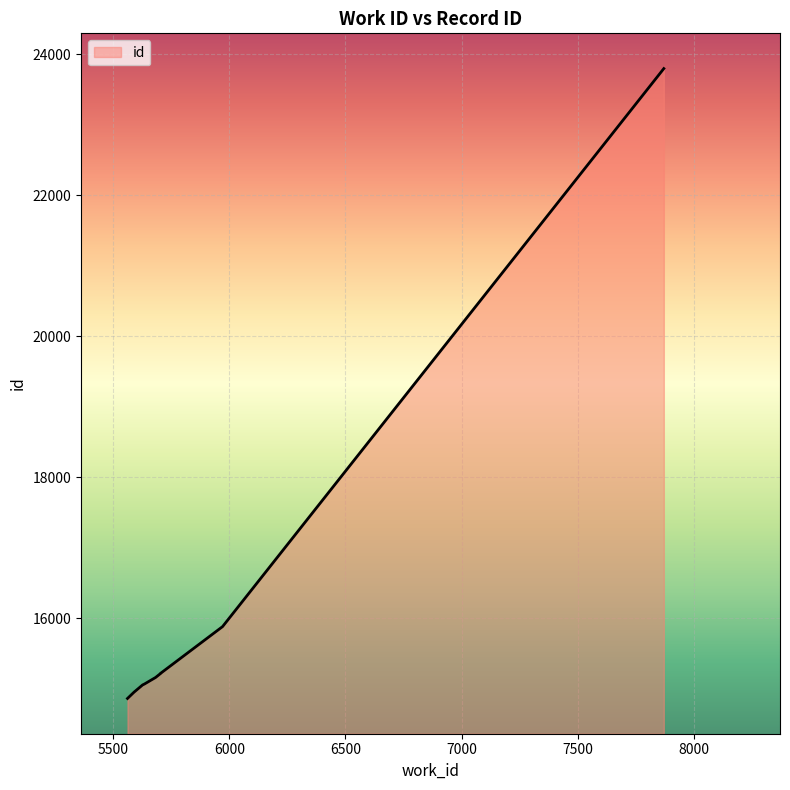

What is the difference between the values at 5971 and 5705?

661